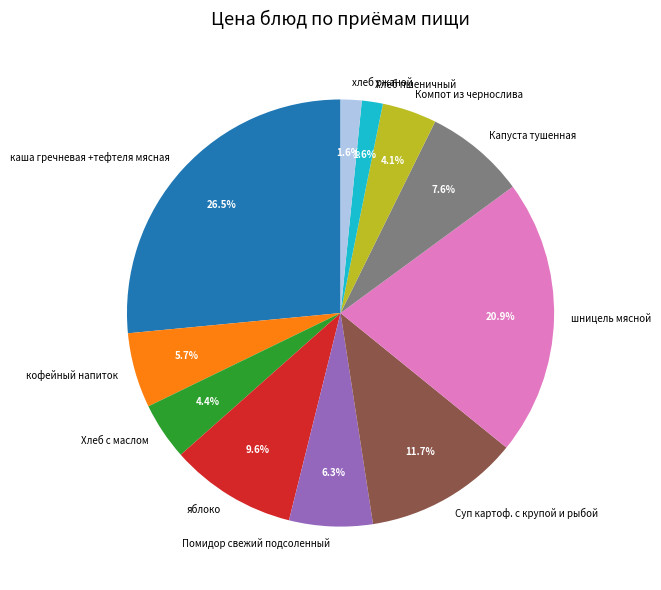

Count the number of slices in the pie.

11